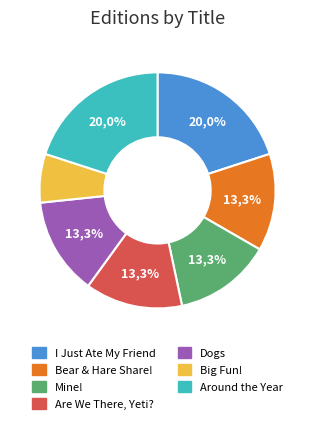

What is the ratio of the value at Are We There, Yeti? to the value at Big Fun!?

2.0